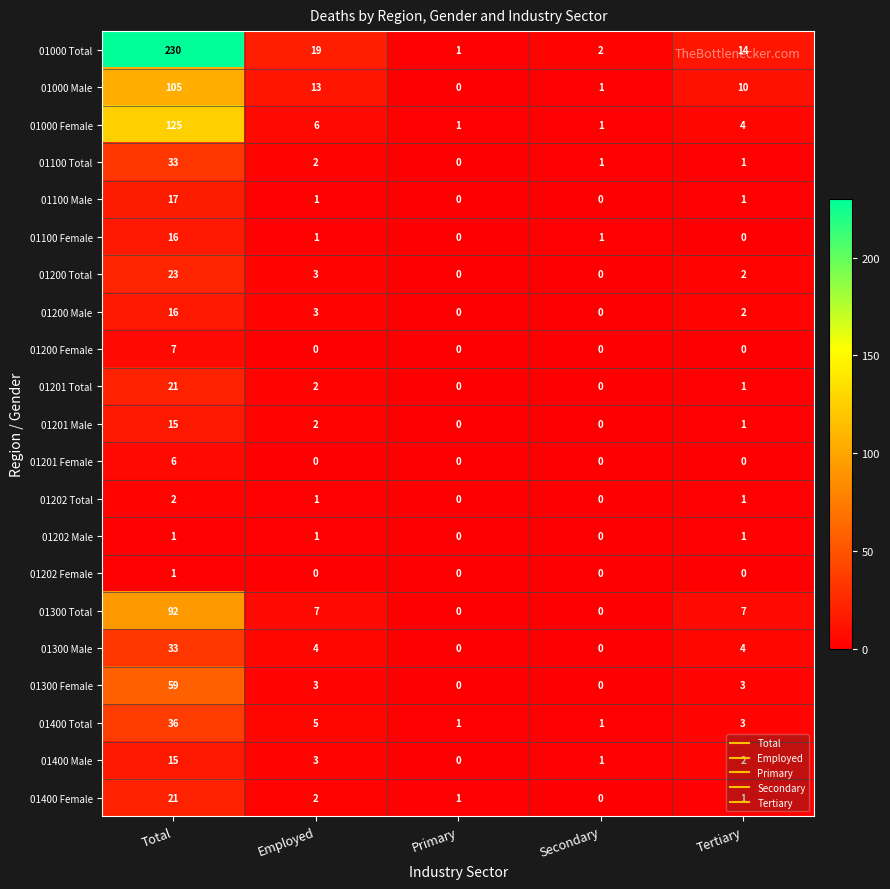

What is the difference between the maximum and minimum values in the 01400 Total series?

35